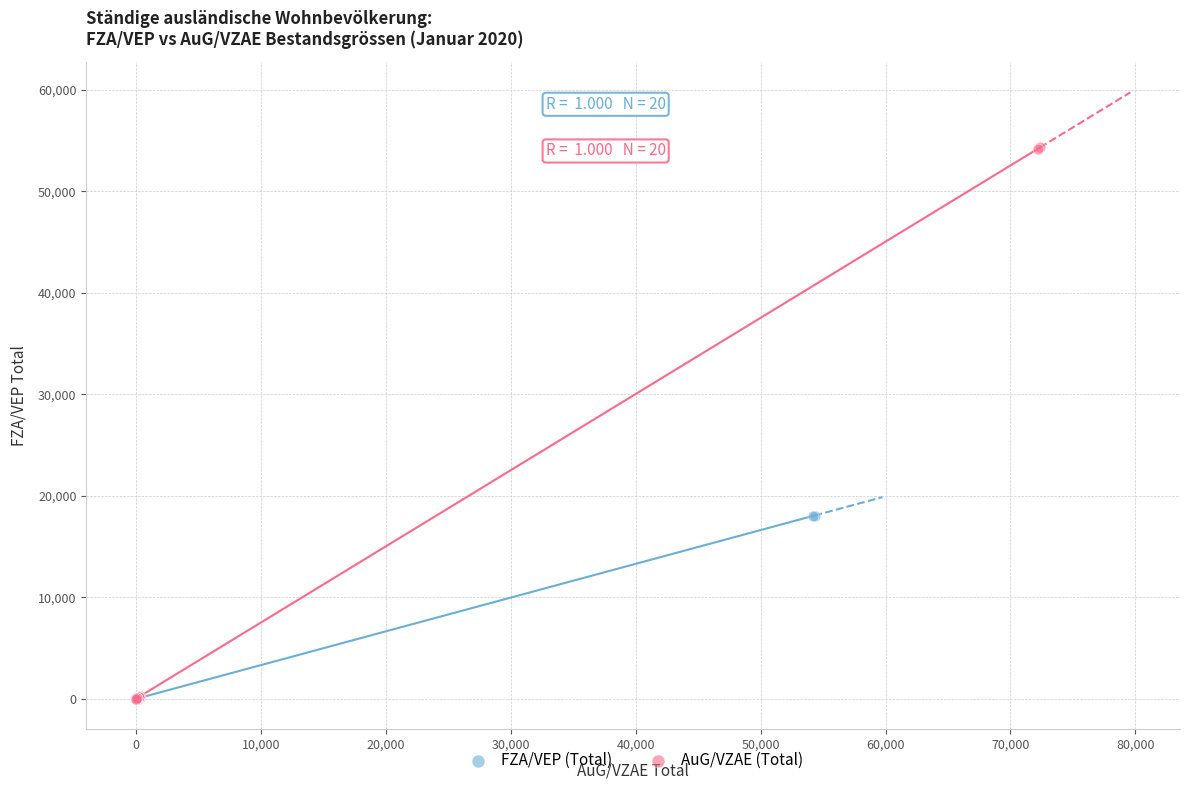

Which series has the widest spread of Y values?

AuG/VZAE (Total)